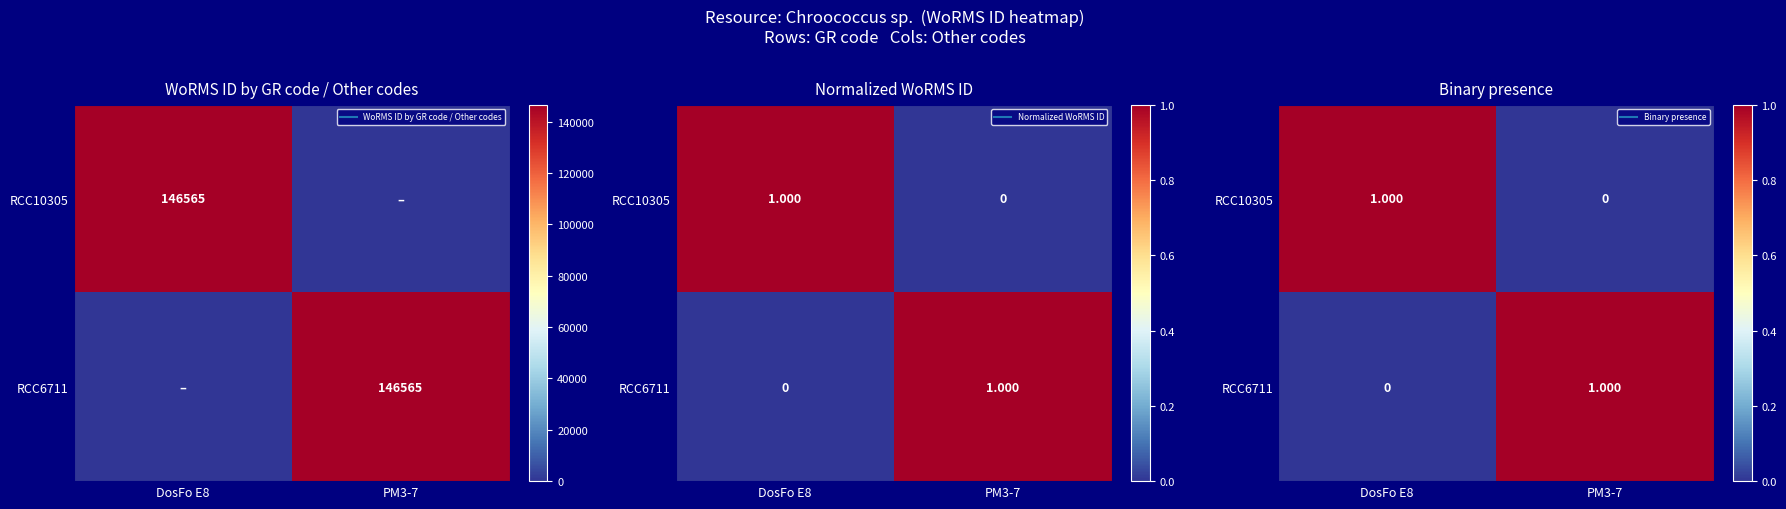

Which series changed the most between DosFo E8 and PM3-7?

RCC10305